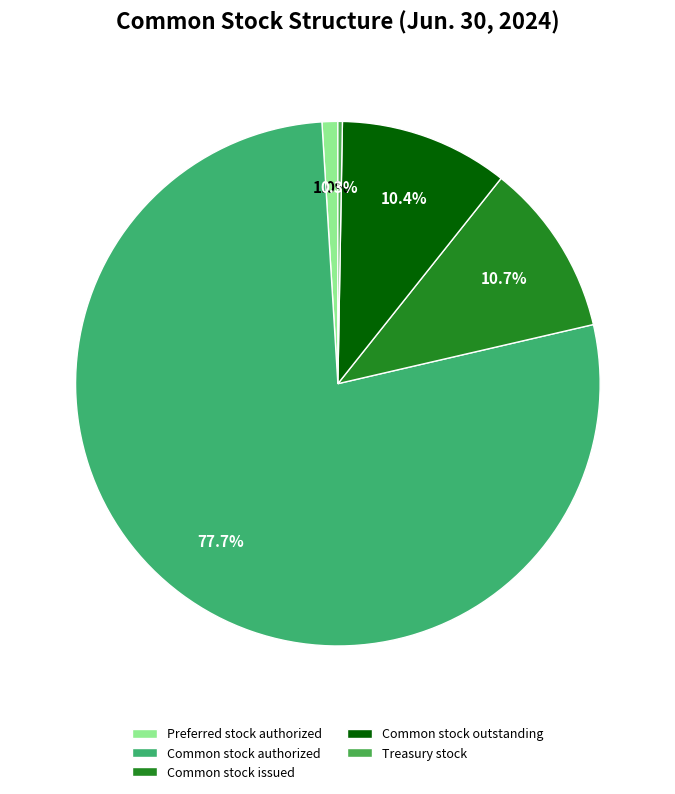

What is the ratio of the value at Common stock outstanding to the value at Common stock issued?

1.0